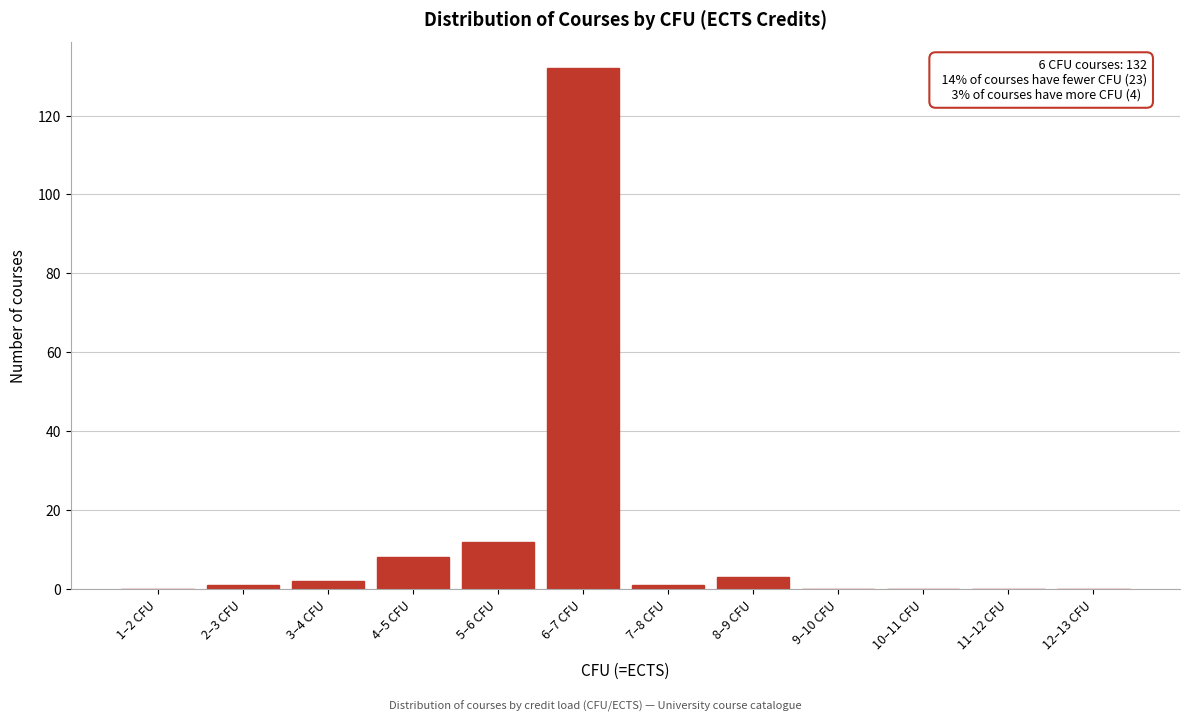

Reading left to right, extract all data points from this chart.

1–2 CFU=0	2–3 CFU=1	3–4 CFU=2	4–5 CFU=8	5–6 CFU=12	6–7 CFU=132	7–8 CFU=1	8–9 CFU=3	9–10 CFU=0	10–11 CFU=0	11–12 CFU=0	12–13 CFU=0